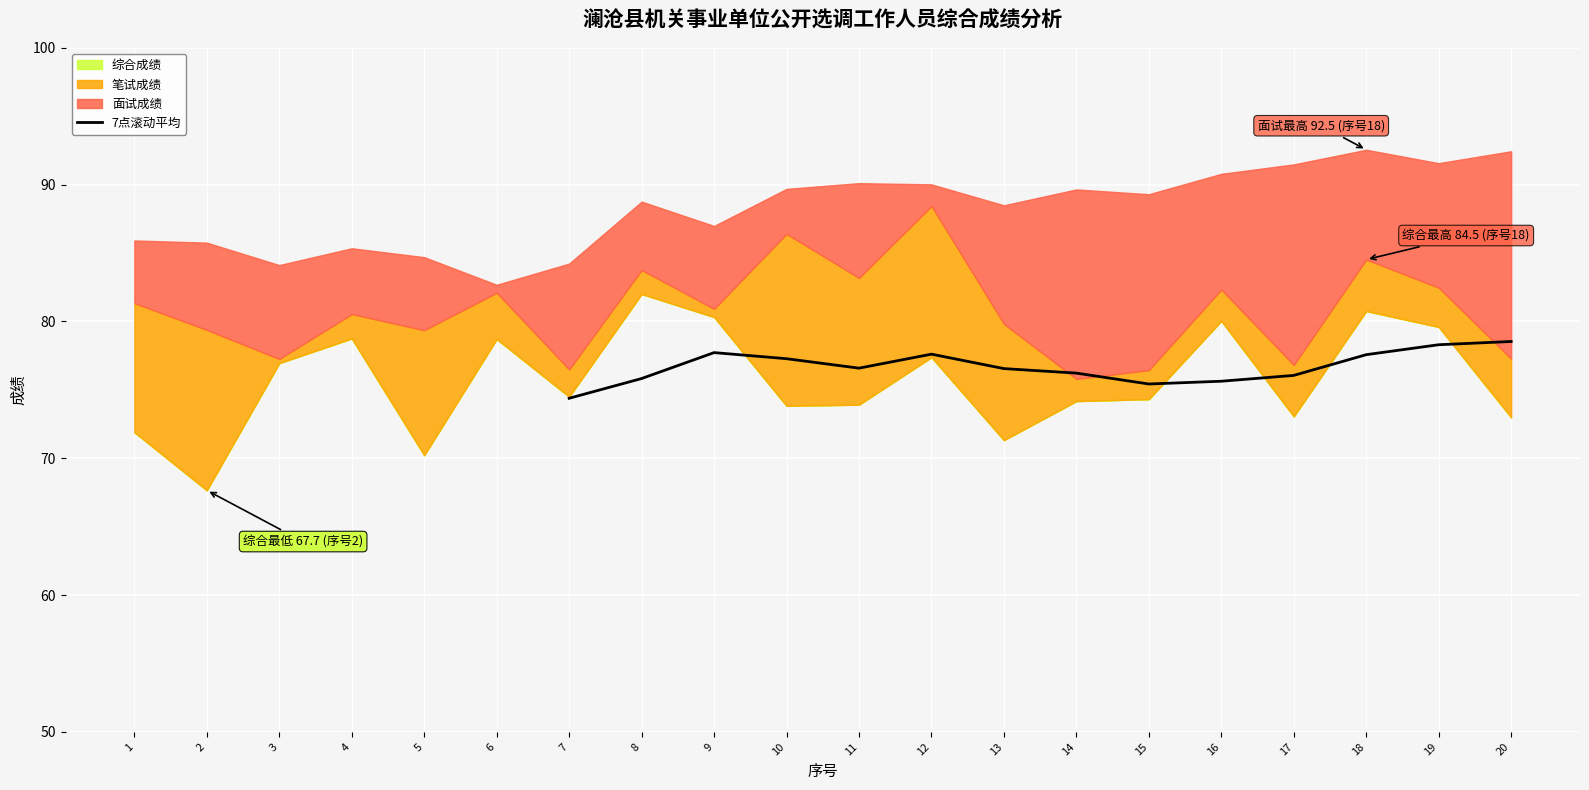

At which label does 7点滚动平均 reach its minimum?

7